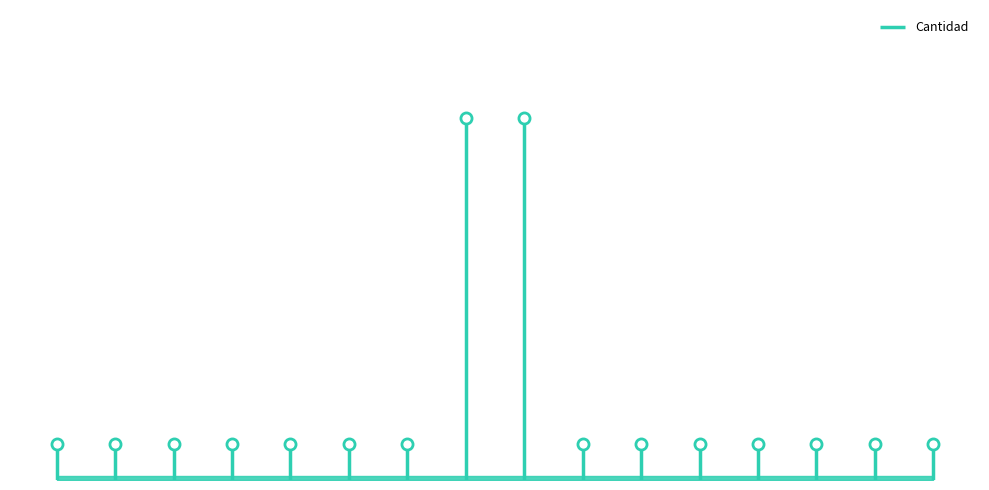

List the labels in order of value, largest first.

8, 9, 1, 2, 3, 4, 5, 6, 7, 10, 11, 12, 13, 14, 15, 16